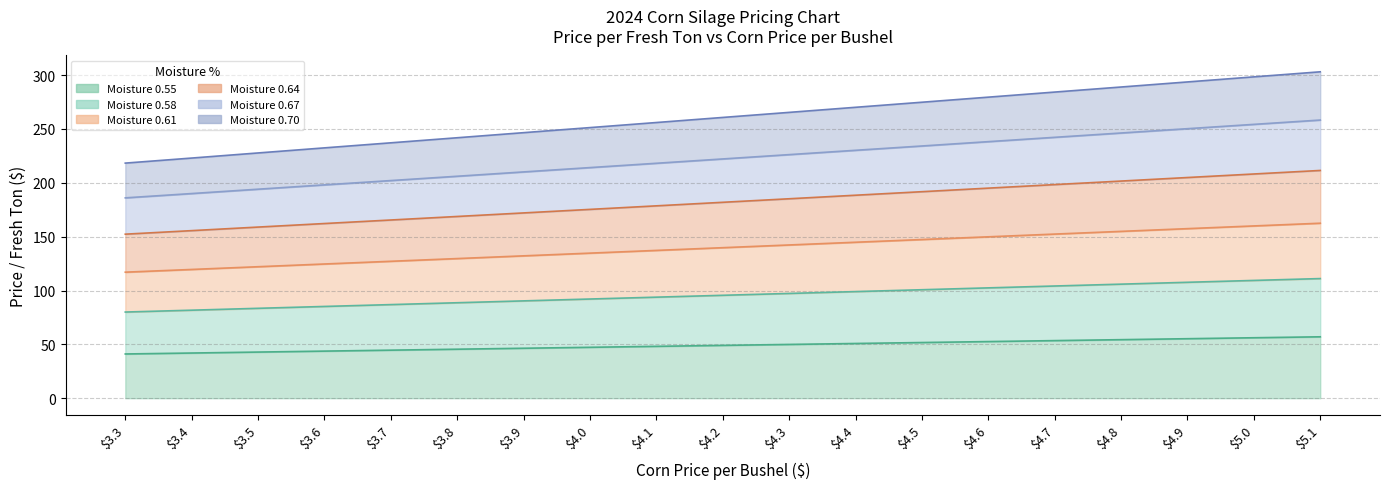

Does the chart have visible grid lines?

Yes